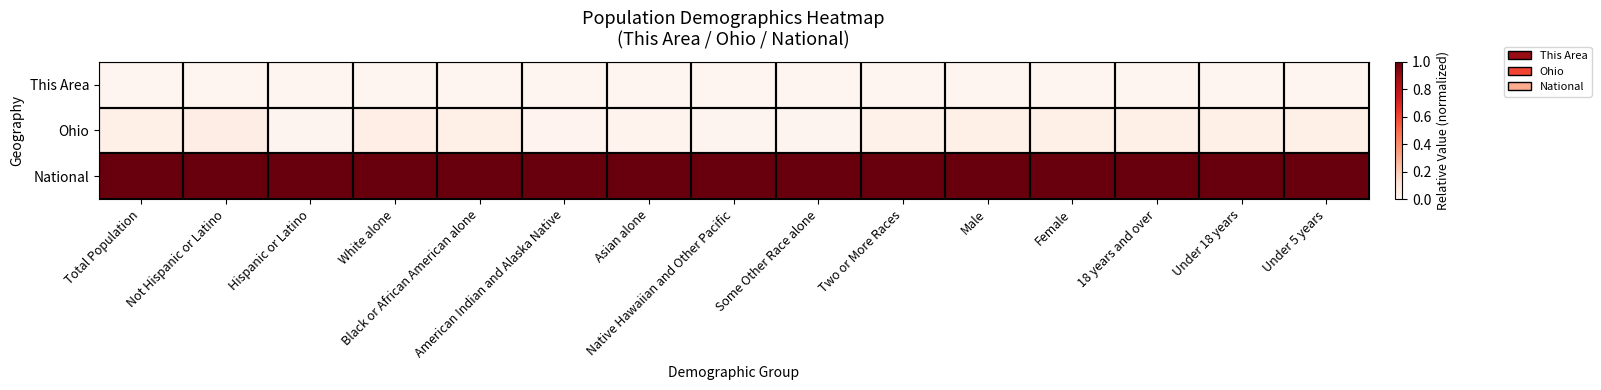

What is the total value across all series at Some Other Race alone?

1.0